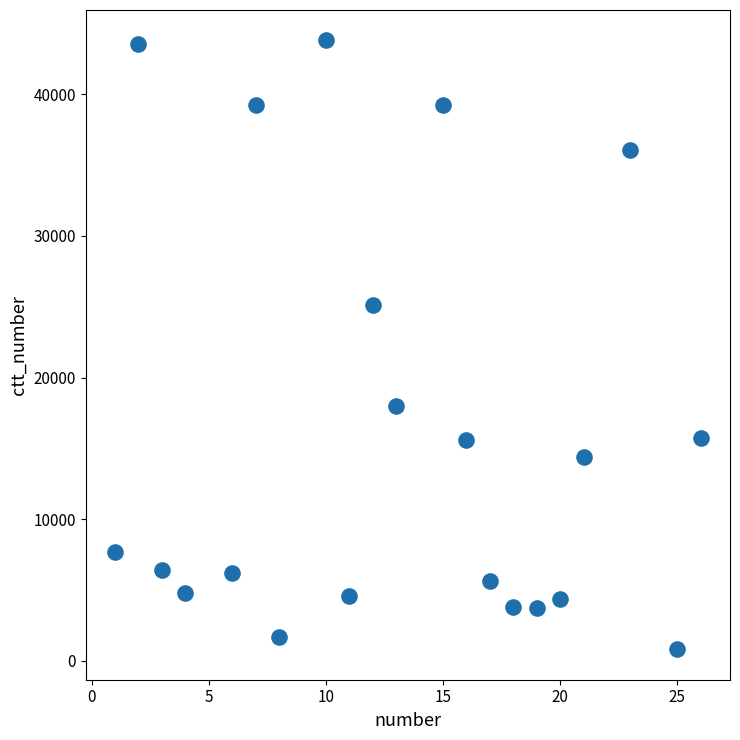

What is the range of X values (max minus min)?

25